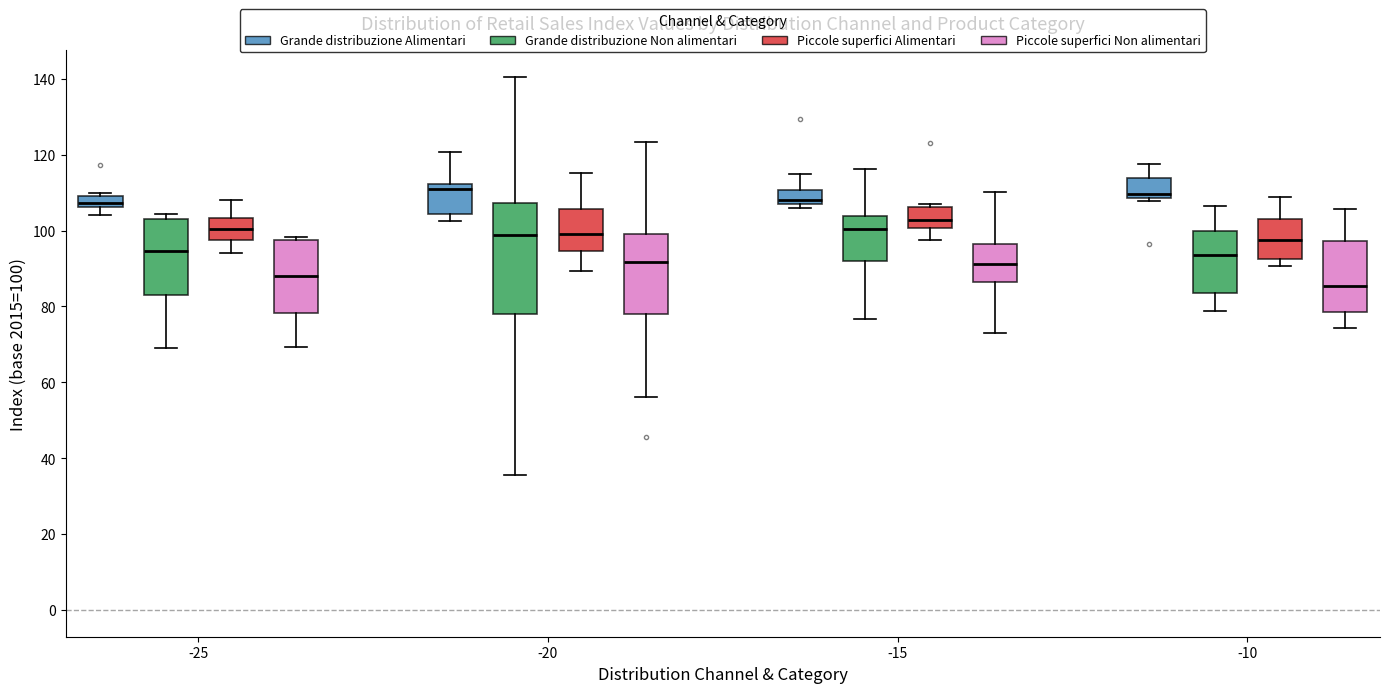

Reading left to right, transcribe this box plot: for each box, give where its median line is, the range the box spans, and where its two whiskers end, as read against the y-axis. The values are not printed on the chart, so give them approximately, as read against the axis.

-25 (Grande distribuzione Alimentari): median 108, box 106 to 110, whiskers 104 to 110 (just above the box's upper edge)
-25 (Grande distribuzione Non alimentari): median 94, box 84 to 104, whiskers 70 to 104 (just above the box's upper edge)
-25 (Piccole superfici Alimentari): median 100, box 98 to 104, whiskers 94 to 108
-25 (Piccole superfici Non alimentari): median 88, box 78 to 98, whiskers 70 to 98 (just above the box's upper edge)
-20 (Grande distribuzione Alimentari): median 110, box 104 to 112, whiskers 102 to 120
-20 (Grande distribuzione Non alimentari): median 98, box 78 to 108, whiskers 36 to 140
-20 (Piccole superfici Alimentari): median 100, box 94 to 106, whiskers 90 to 116
-20 (Piccole superfici Non alimentari): median 92, box 78 to 100, whiskers 56 to 124
-15 (Grande distribuzione Alimentari): median 108 (just above the box's lower edge), box 108 to 110, whiskers 106 to 116
-15 (Grande distribuzione Non alimentari): median 100, box 92 to 104, whiskers 76 to 116
-15 (Piccole superfici Alimentari): median 102, box 100 to 106, whiskers 98 to 108
-15 (Piccole superfici Non alimentari): median 92, box 86 to 96, whiskers 72 to 110
-10 (Grande distribuzione Alimentari): median 110, box 108 to 114, whiskers 108 (just below the box's lower edge) to 118
-10 (Grande distribuzione Non alimentari): median 94, box 84 to 100, whiskers 78 to 106
-10 (Piccole superfici Alimentari): median 98, box 92 to 104, whiskers 90 to 108
-10 (Piccole superfici Non alimentari): median 86, box 78 to 98, whiskers 74 to 106